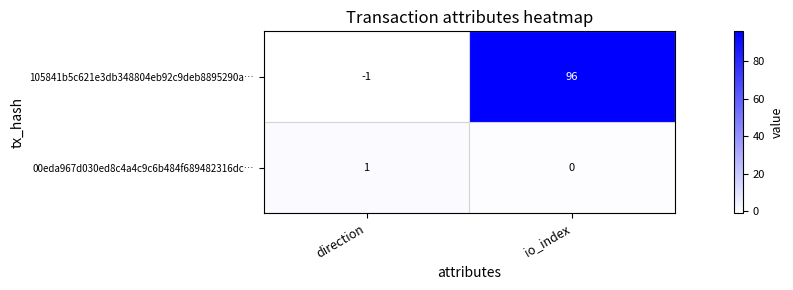

What is the sum of the 105841b5c621e3db348804eb92c9deb8895290a… values at io_index and direction?

95